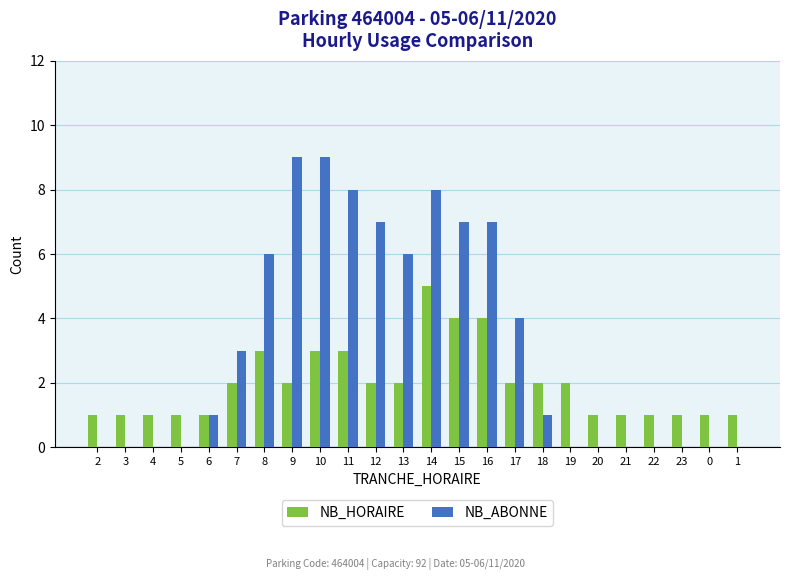

Is the value of NB_ABONNE at 22 greater than the value of NB_HORAIRE at 1?

No